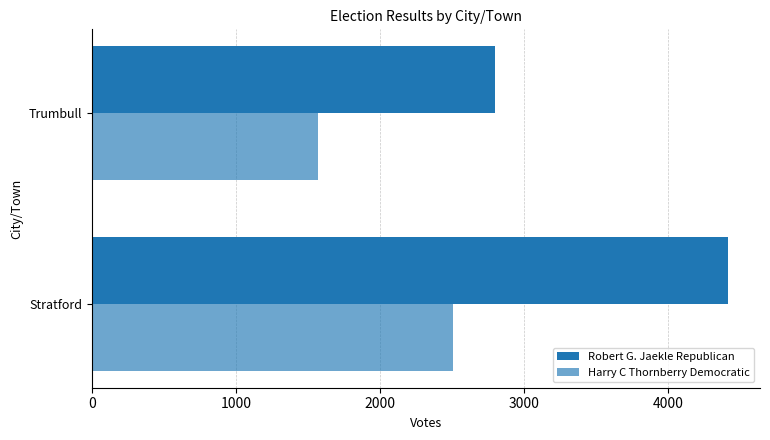

How many distinct data groups are displayed?

2